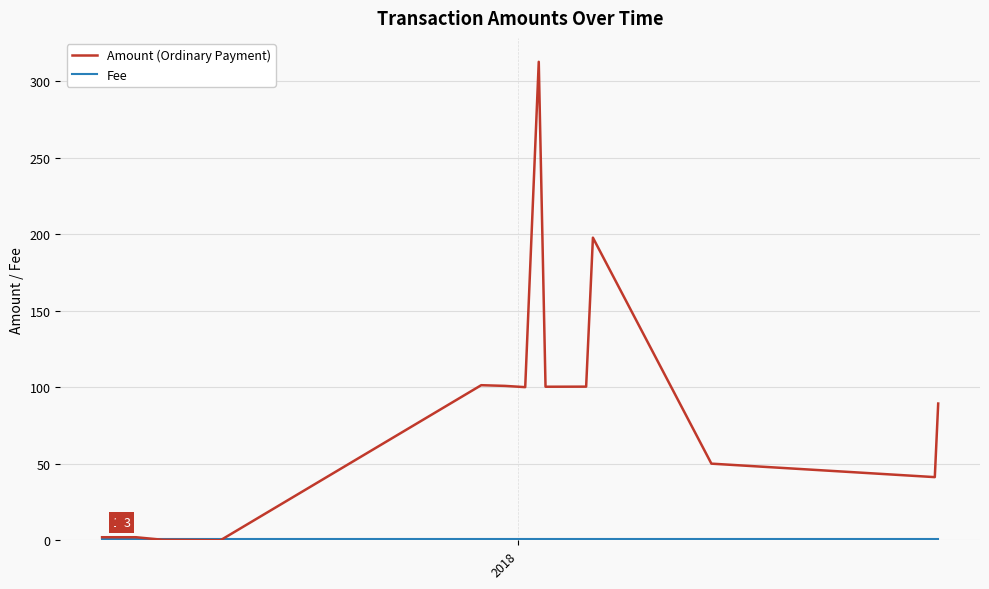

How many intersections are there between Fee and Amount (Ordinary Payment)?

2